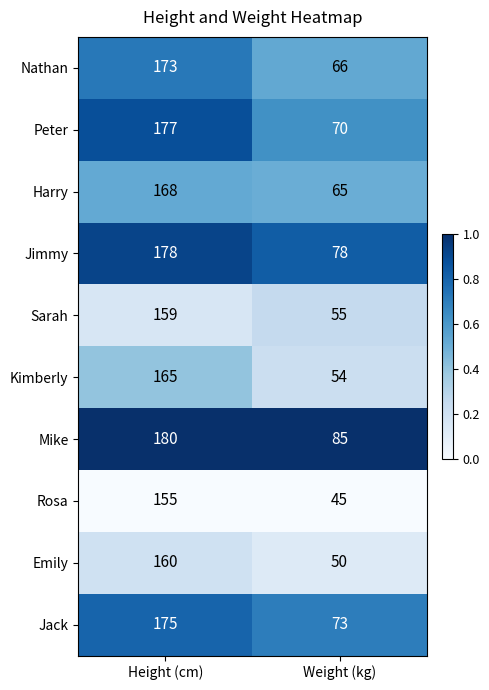

What is the difference between the Jimmy values at Height (cm) and Weight (kg)?

100